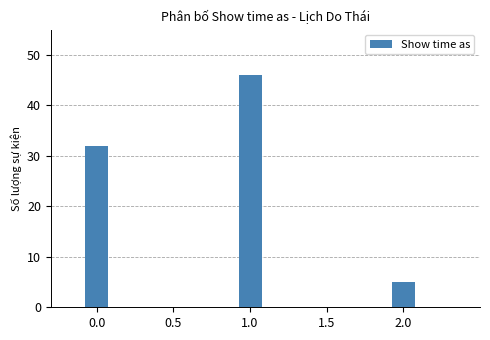

What position from the right is 0.0?

3